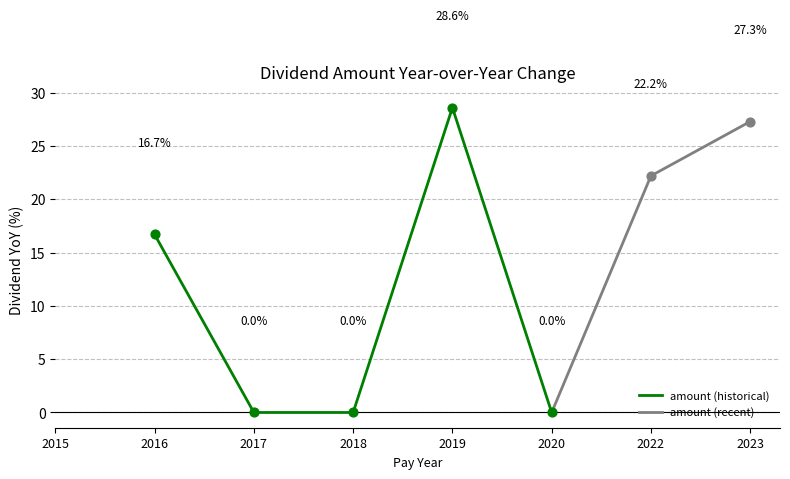

At which label is amount (recent) closest to 13?

2022